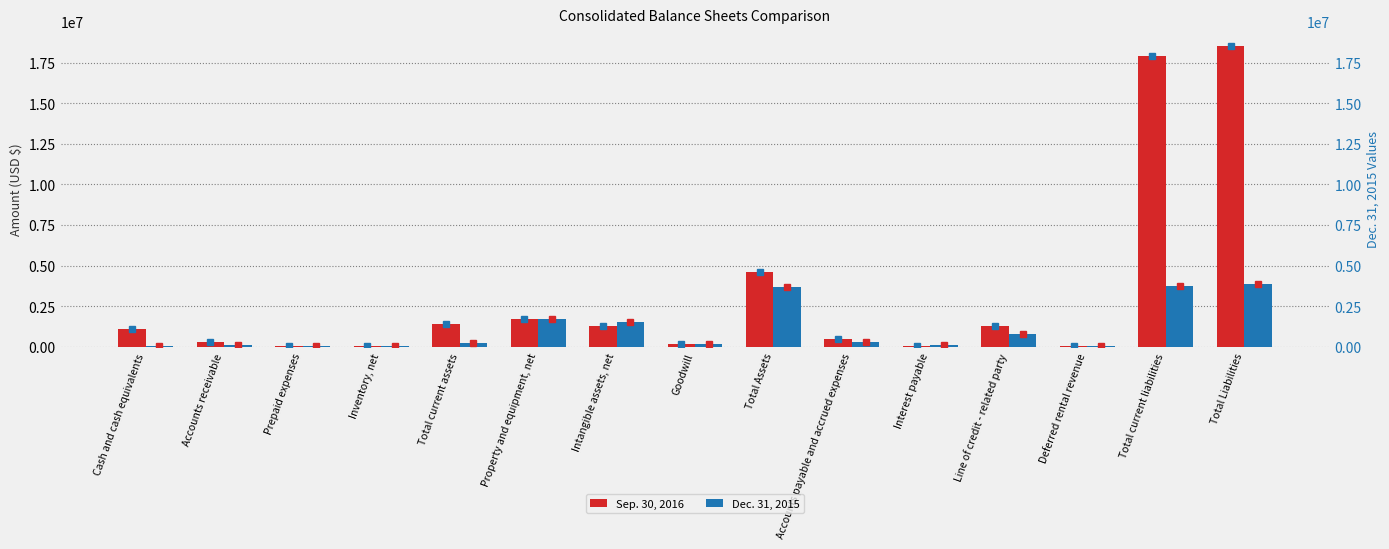

What is the minimum value for Sep. 30, 2016?

27145